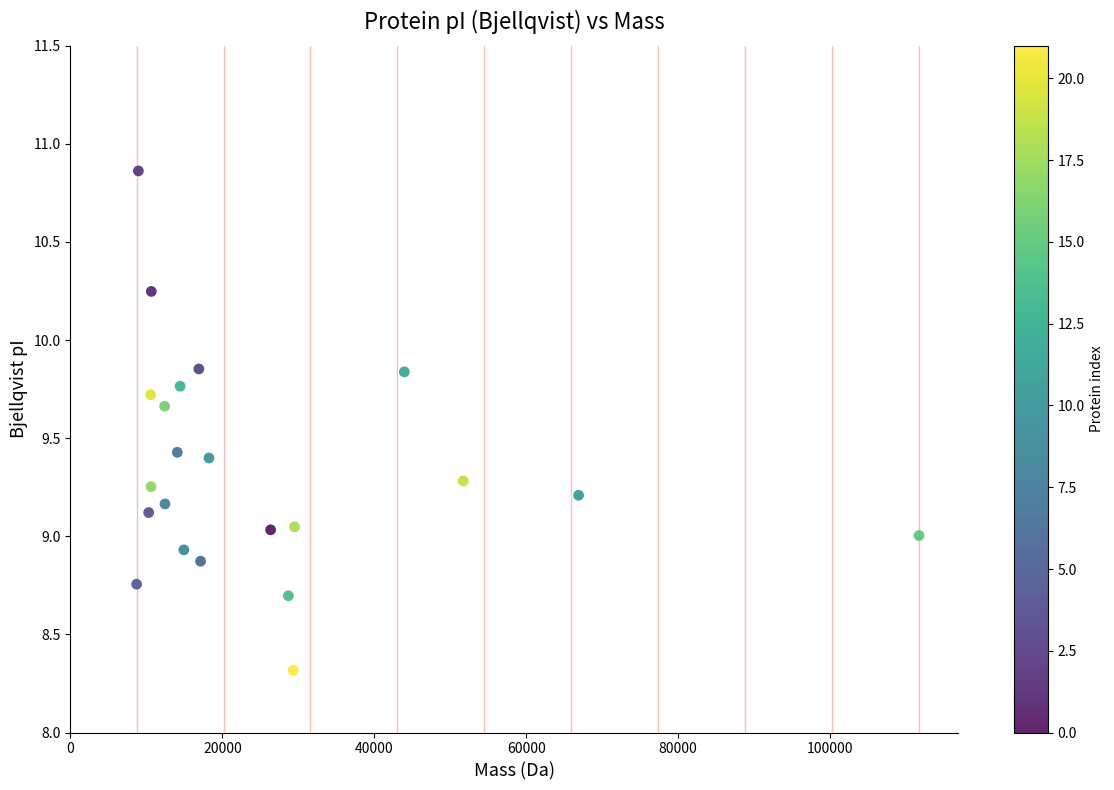

What is the range of Y values (max minus min)?

2.5